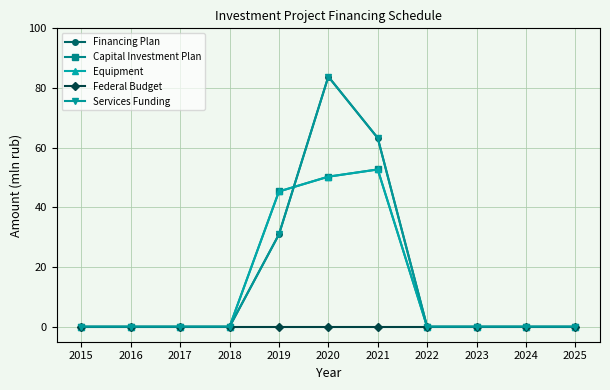

At which label does Federal Budget reach its peak?

2015